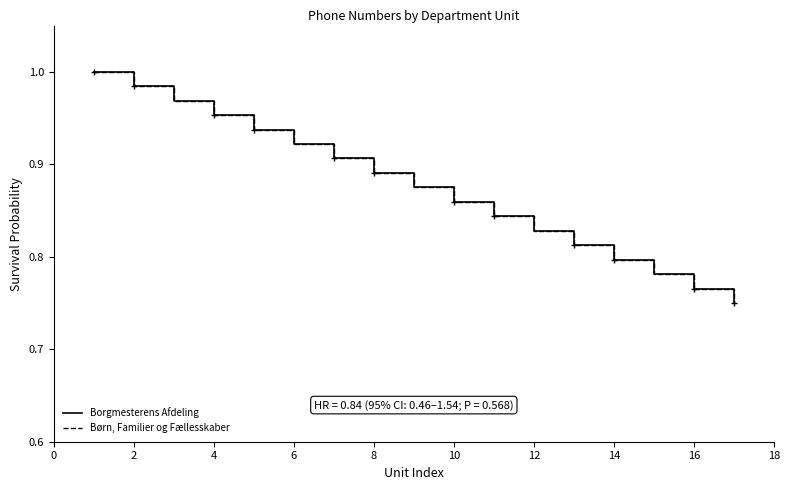

How many lines are shown in the chart?

2